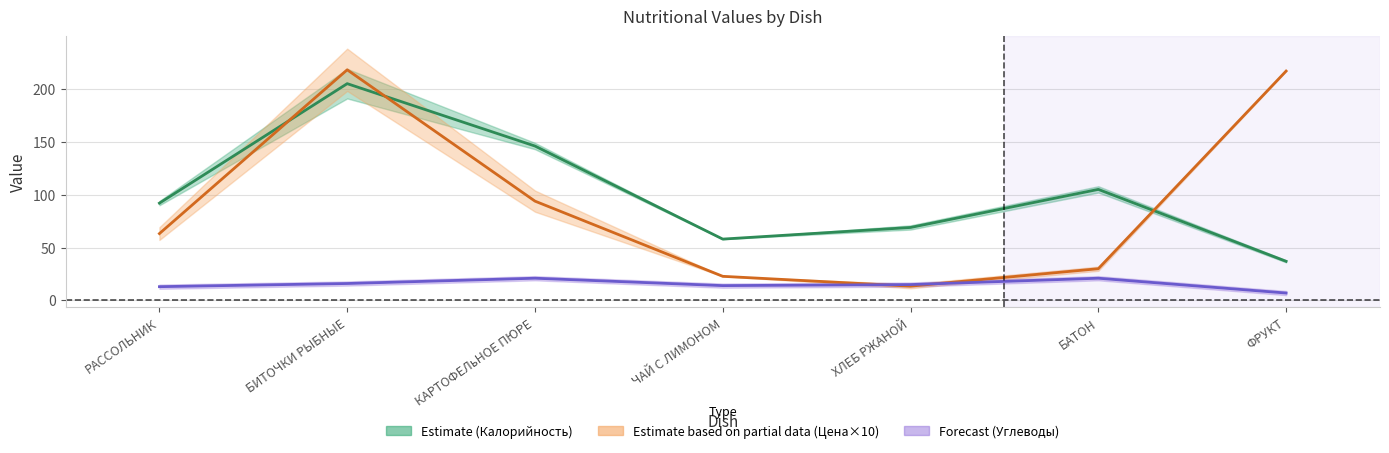

At which label does Калорийность reach its minimum?

ФРУКТ